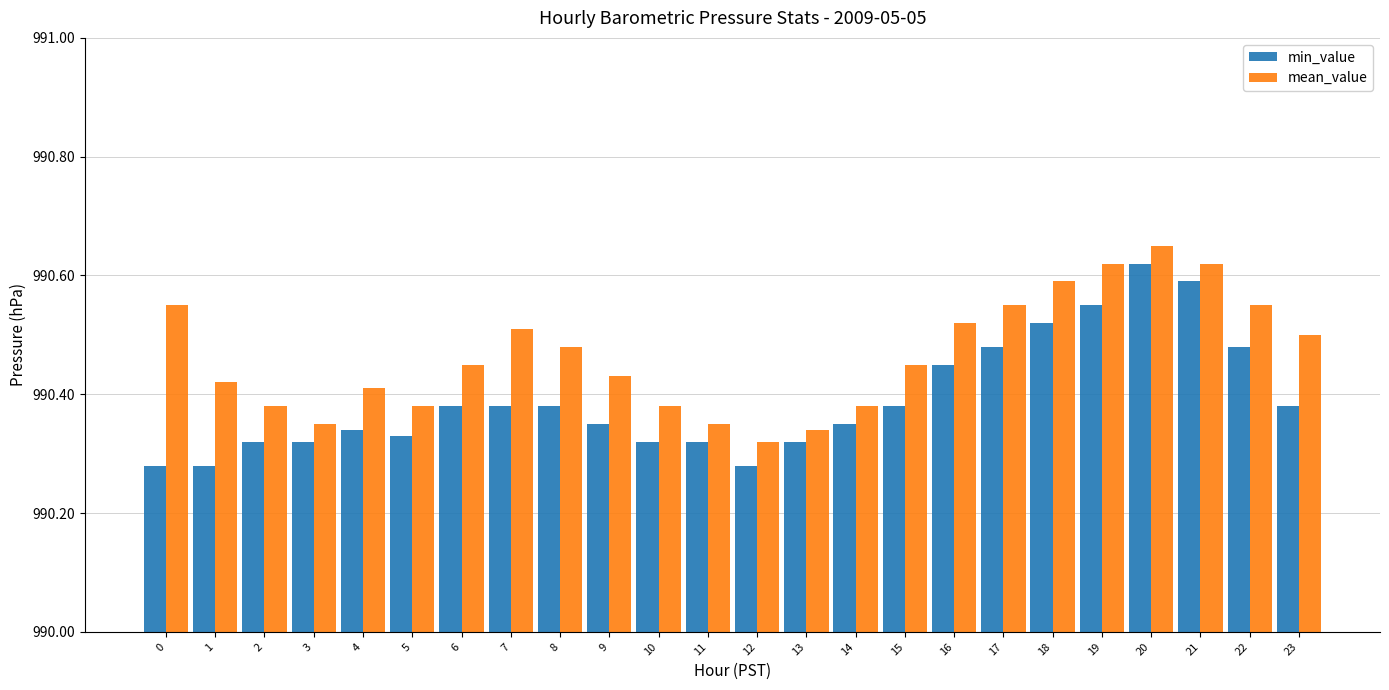

At 15, list the series in order from largest to smallest.

mean_value, min_value